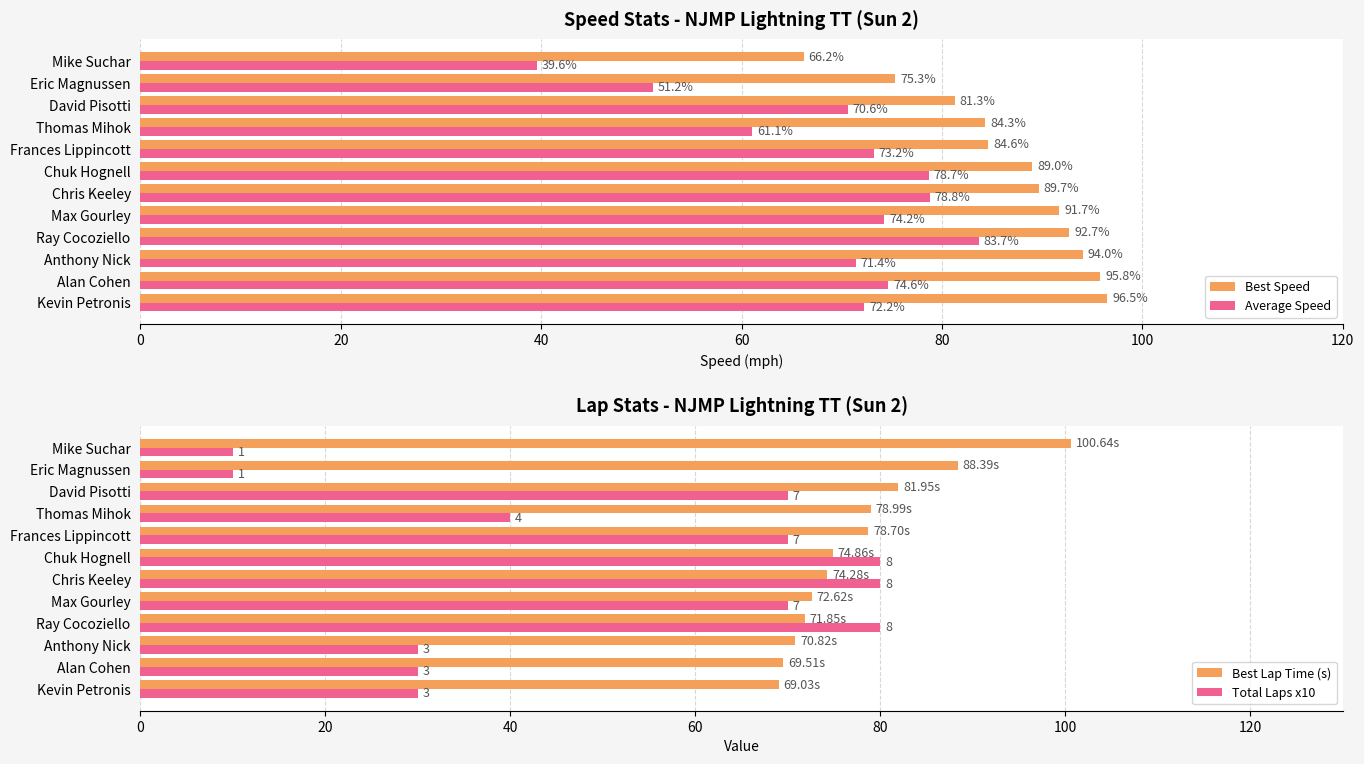

Where is Average Speed nearest to the value 61?

Thomas Mihok